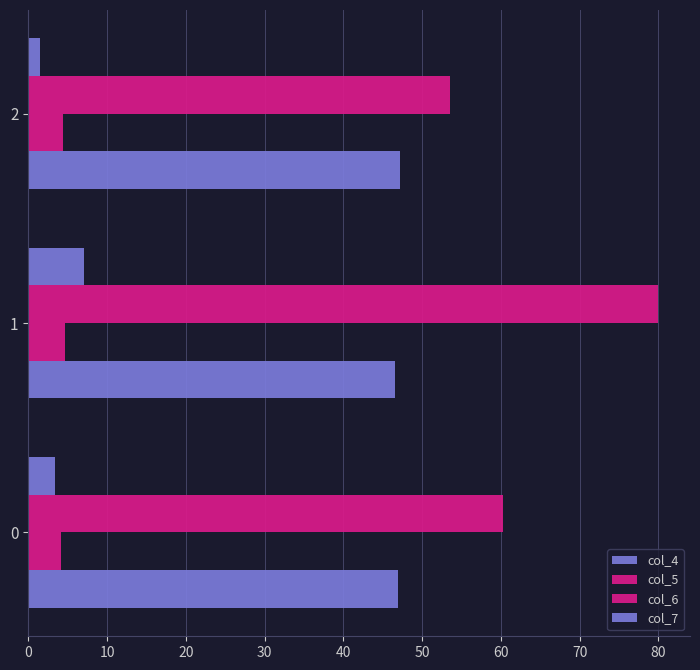

Count the number of data series in this chart.

4